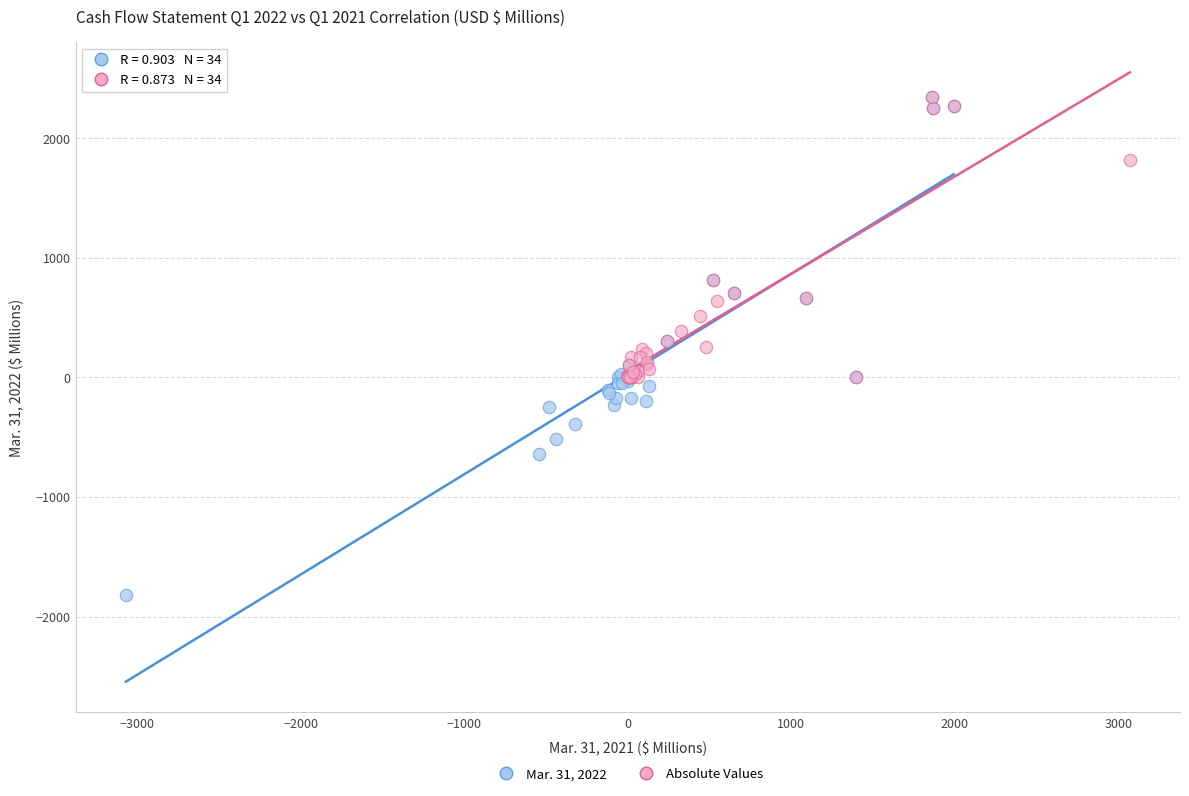

What are all the series names shown in the legend?

Mar. 31, 2022, Absolute Values